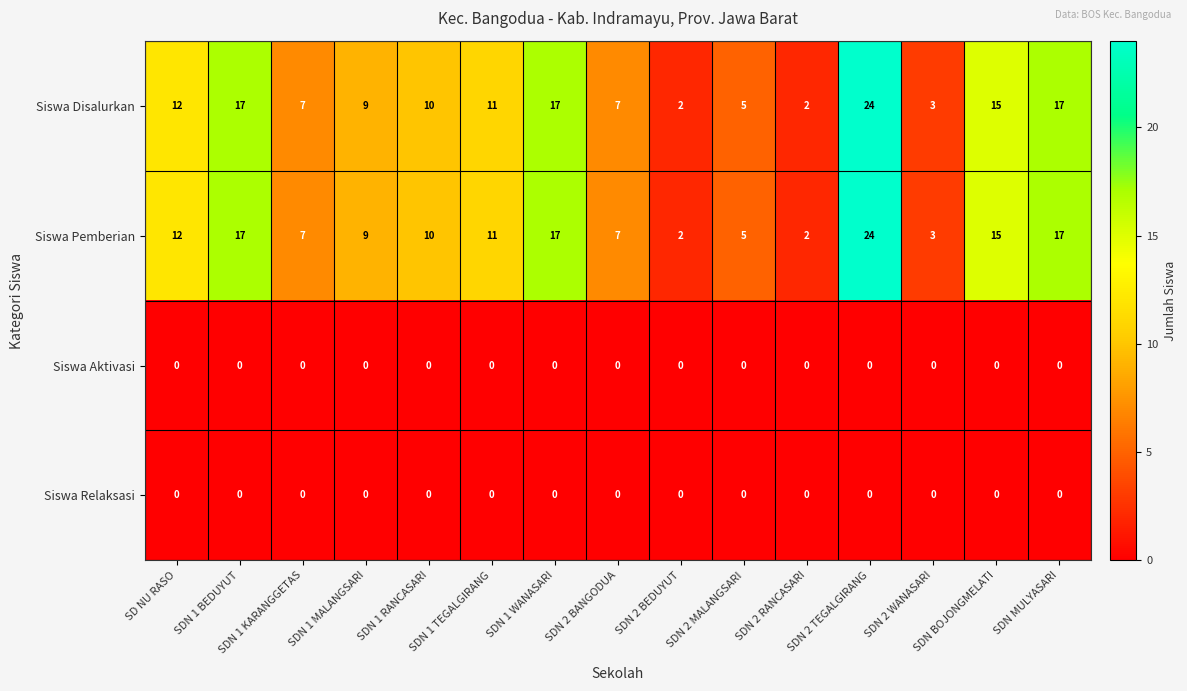

What is the greatest value displayed?

24